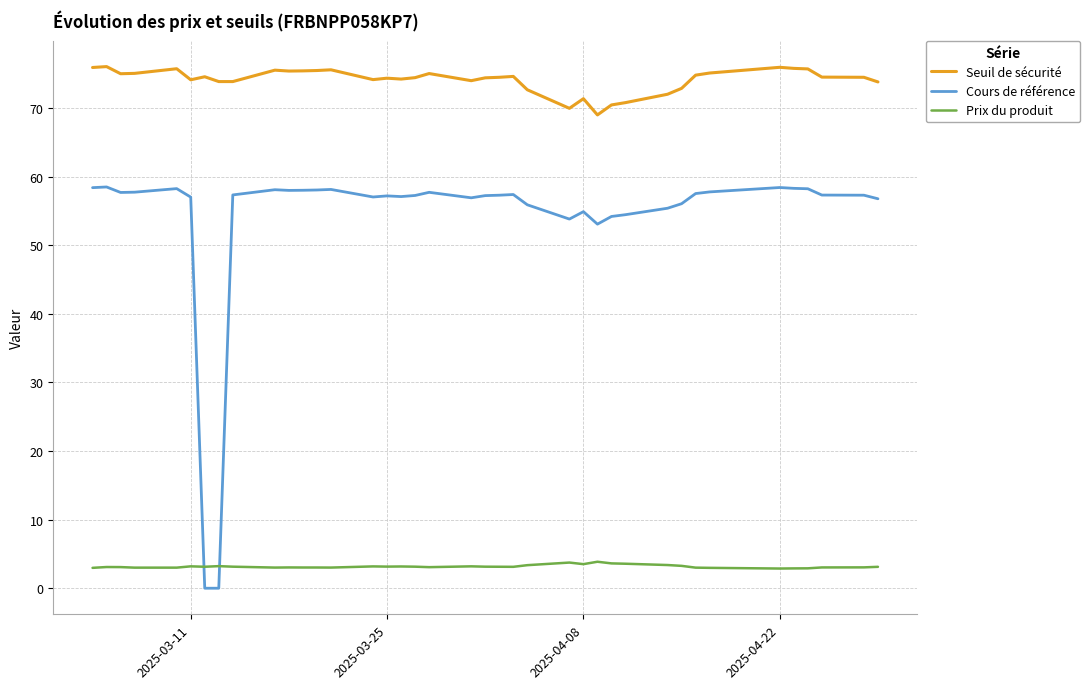

List the series in order of their overall mean, lowest first.

Prix du produit, Cours de référence, Seuil de sécurité